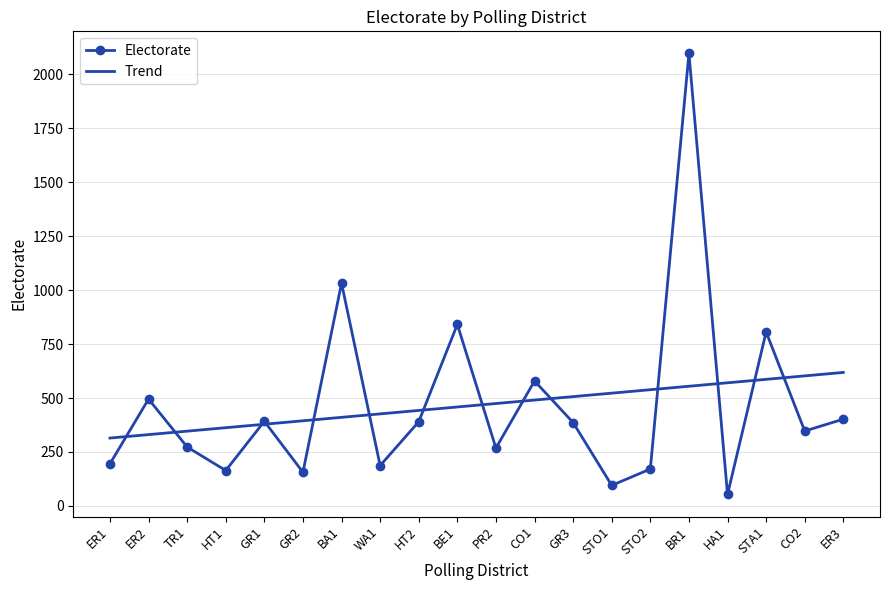

At which category does the data reach its first local valley?

HT1